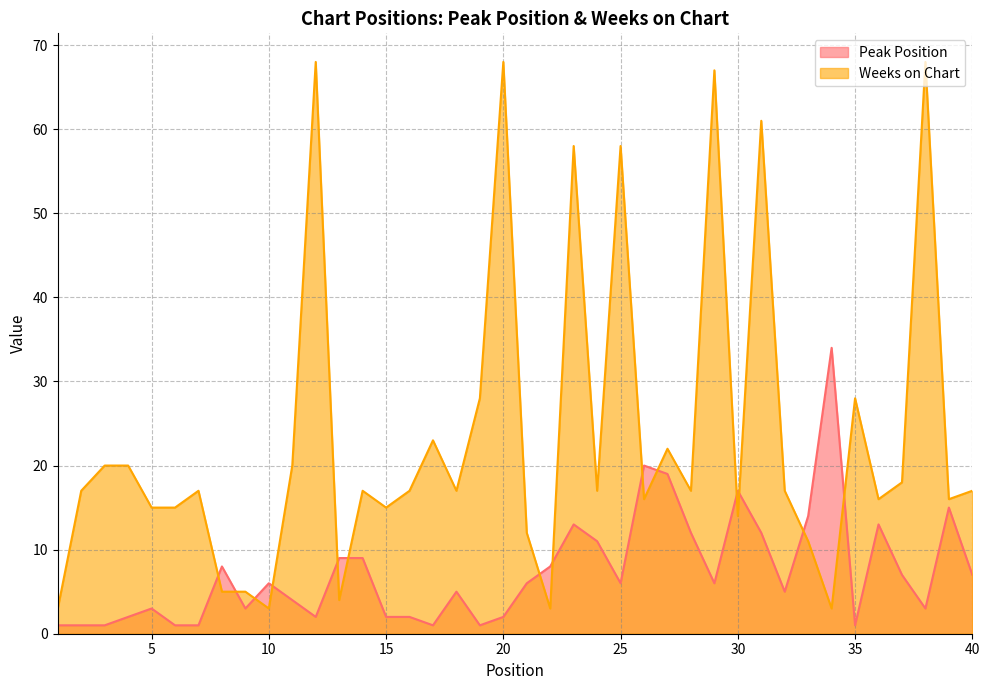

What is the difference between the maximum and minimum values in the Peak Position series?

33